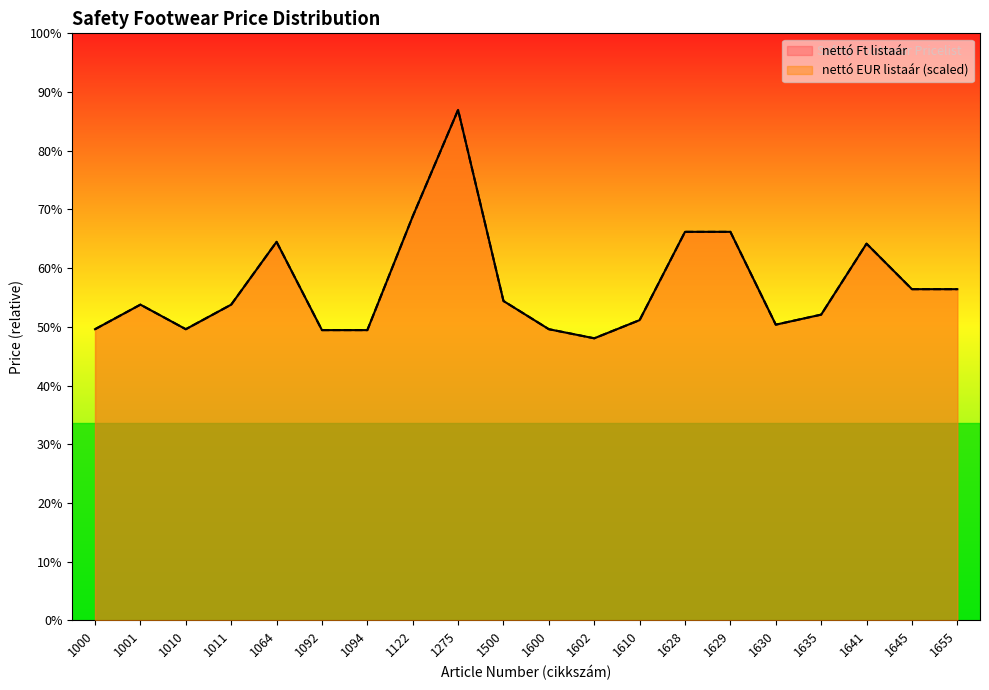

What is the sum of the nettó Ft listaár values at 1094 and 1500?

40634.2